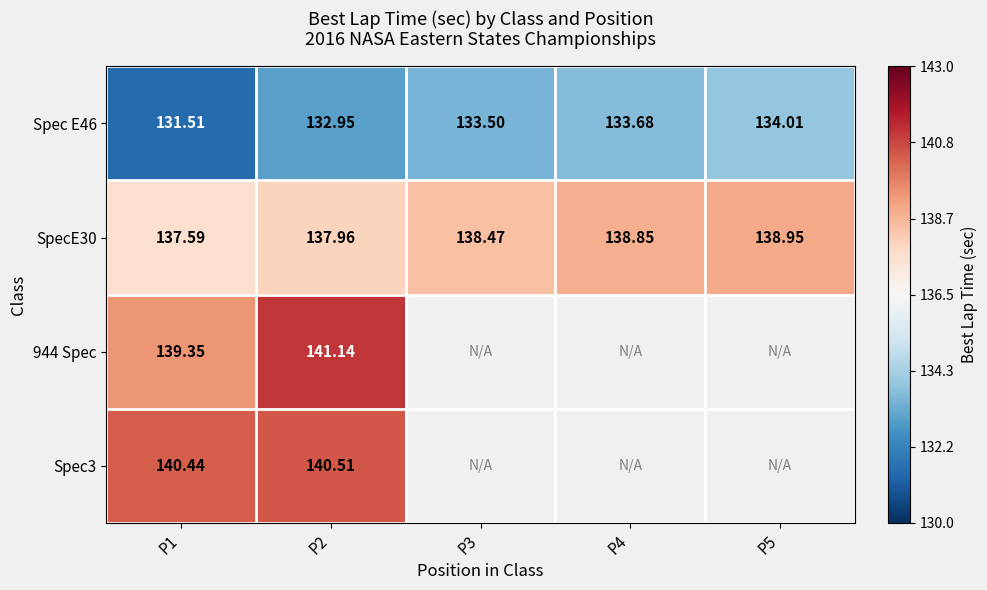

How many series are shown in this chart?

4